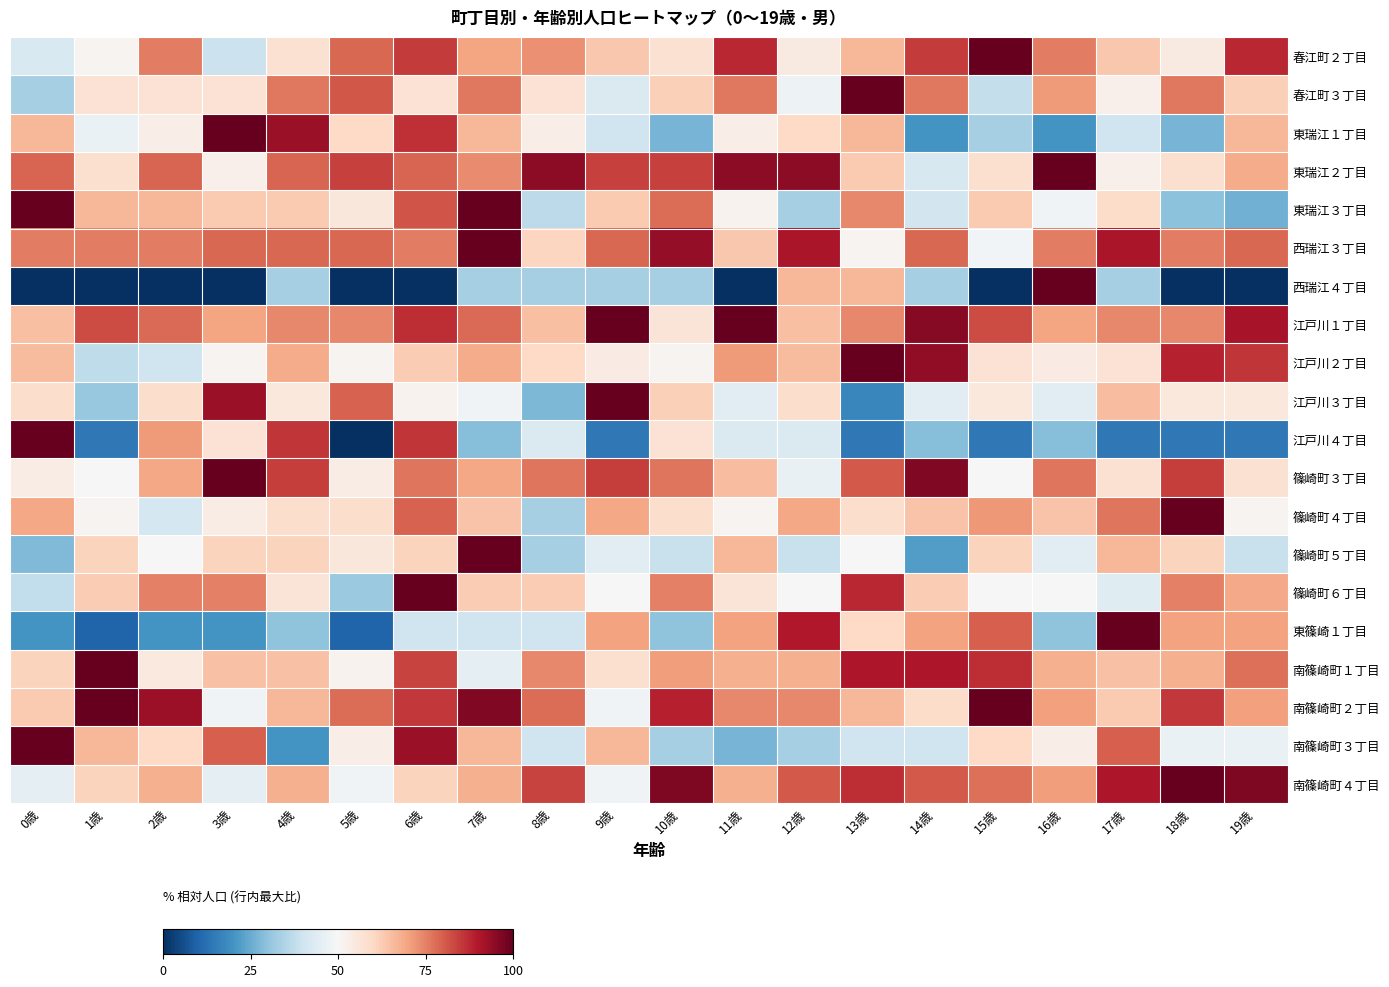

Reading left to right, list all the values displayed in this chart.

春江町２丁目: 0歳=42.4	1歳=51.5	2歳=75.8	3歳=39.4	4歳=57.6	5歳=78.8	6歳=84.8	7歳=69.7	8歳=72.7	9歳=63.6	10歳=57.6	11歳=87.9	12歳=54.5	13歳=66.7	14歳=84.8	15歳=100.0	16歳=75.8	17歳=63.6	18歳=54.5	19歳=87.9
春江町３丁目: 0歳=33.3	1歳=57.1	2歳=57.1	3歳=57.1	4歳=76.2	5歳=81.0	6歳=57.1	7歳=76.2	8歳=57.1	9歳=42.9	10歳=61.9	11歳=76.2	12歳=47.6	13歳=100.0	14歳=76.2	15歳=38.1	16歳=71.4	17歳=52.4	18歳=76.2	19歳=61.9
東瑞江１丁目: 0歳=66.7	1歳=46.7	2歳=53.3	3歳=100.0	4歳=93.3	5歳=60.0	6歳=86.7	7歳=66.7	8歳=53.3	9歳=40.0	10歳=26.7	11歳=53.3	12歳=60.0	13歳=66.7	14歳=20.0	15歳=33.3	16歳=20.0	17歳=40.0	18歳=26.7	19歳=66.7
東瑞江２丁目: 0歳=78.9	1歳=57.9	2歳=78.9	3歳=52.6	4歳=78.9	5歳=84.2	6歳=78.9	7歳=73.7	8歳=94.7	9歳=84.2	10歳=84.2	11歳=94.7	12歳=94.7	13歳=63.2	14歳=42.1	15歳=57.9	16歳=100.0	17歳=52.6	18歳=57.9	19歳=68.4
東瑞江３丁目: 0歳=100.0	1歳=66.7	2歳=66.7	3歳=63.0	4歳=63.0	5歳=55.6	6歳=81.5	7歳=100.0	8歳=37.0	9歳=63.0	10歳=77.8	11歳=51.9	12歳=33.3	13歳=74.1	14歳=40.7	15歳=63.0	16歳=48.1	17歳=59.3	18歳=29.6	19歳=25.9
西瑞江３丁目: 0歳=75.8	1歳=75.8	2歳=75.8	3歳=78.8	4歳=78.8	5歳=78.8	6歳=75.8	7歳=100.0	8歳=60.6	9歳=78.8	10歳=93.9	11歳=63.6	12歳=90.9	13歳=51.5	14歳=78.8	15歳=48.5	16歳=75.8	17歳=90.9	18歳=75.8	19歳=78.8
西瑞江４丁目: 0歳=0.0	1歳=0.0	2歳=0.0	3歳=0.0	4歳=33.3	5歳=0.0	6歳=0.0	7歳=33.3	8歳=33.3	9歳=33.3	10歳=33.3	11歳=0.0	12歳=66.7	13歳=66.7	14歳=33.3	15歳=0.0	16歳=100.0	17歳=33.3	18歳=0.0	19歳=0.0
江戸川１丁目: 0歳=65.2	1歳=82.6	2歳=78.3	3歳=69.6	4歳=73.9	5歳=73.9	6歳=87.0	7歳=78.3	8歳=65.2	9歳=100.0	10歳=56.5	11歳=100.0	12歳=65.2	13歳=73.9	14歳=95.7	15歳=82.6	16歳=69.6	17歳=73.9	18歳=73.9	19歳=91.3
江戸川２丁目: 0歳=65.7	1歳=37.1	2歳=40.0	3歳=51.4	4歳=68.6	5歳=51.4	6歳=62.9	7歳=68.6	8歳=60.0	9歳=54.3	10歳=51.4	11歳=71.4	12歳=65.7	13歳=100.0	14歳=94.3	15歳=57.1	16歳=54.3	17歳=57.1	18歳=88.6	19歳=85.7
江戸川３丁目: 0歳=58.6	1歳=31.0	2歳=58.6	3歳=93.1	4歳=55.2	5歳=79.3	6歳=51.7	7歳=48.3	8歳=27.6	9歳=100.0	10歳=62.1	11歳=44.8	12歳=58.6	13歳=17.2	14歳=44.8	15歳=55.2	16歳=44.8	17歳=65.5	18歳=55.2	19歳=55.2
江戸川４丁目: 0歳=100.0	1歳=14.3	2歳=71.4	3歳=57.1	4歳=85.7	5歳=0.0	6歳=85.7	7歳=28.6	8歳=42.9	9歳=14.3	10歳=57.1	11歳=42.9	12歳=42.9	13歳=14.3	14歳=28.6	15歳=14.3	16歳=28.6	17歳=14.3	18歳=14.3	19歳=14.3
篠崎町３丁目: 0歳=53.8	1歳=50.0	2歳=69.2	3歳=100.0	4歳=84.6	5歳=53.8	6歳=76.9	7歳=69.2	8歳=76.9	9歳=84.6	10歳=76.9	11歳=65.4	12歳=46.2	13歳=80.8	14歳=96.2	15歳=50.0	16歳=76.9	17歳=57.7	18歳=84.6	19歳=57.7
篠崎町４丁目: 0歳=69.2	1歳=51.3	2歳=41.0	3歳=53.8	4歳=59.0	5歳=59.0	6歳=79.5	7歳=64.1	8歳=33.3	9歳=69.2	10歳=59.0	11歳=51.3	12歳=69.2	13歳=59.0	14歳=64.1	15歳=71.8	16歳=64.1	17歳=76.9	18歳=100.0	19歳=51.3
篠崎町５丁目: 0歳=27.8	1歳=61.1	2歳=50.0	3歳=61.1	4歳=61.1	5歳=55.6	6歳=61.1	7歳=100.0	8歳=33.3	9歳=44.4	10歳=38.9	11歳=66.7	12歳=38.9	13歳=50.0	14歳=22.2	15歳=61.1	16歳=44.4	17歳=66.7	18歳=61.1	19歳=38.9
篠崎町６丁目: 0歳=37.5	1歳=62.5	2歳=75.0	3歳=75.0	4歳=56.2	5歳=31.2	6歳=100.0	7歳=62.5	8歳=62.5	9歳=50.0	10歳=75.0	11歳=56.2	12歳=50.0	13歳=87.5	14歳=62.5	15歳=50.0	16歳=50.0	17歳=43.8	18歳=75.0	19歳=68.8
東篠崎１丁目: 0歳=20.0	1歳=10.0	2歳=20.0	3歳=20.0	4歳=30.0	5歳=10.0	6歳=40.0	7歳=40.0	8歳=40.0	9歳=70.0	10歳=30.0	11歳=70.0	12歳=90.0	13歳=60.0	14歳=70.0	15歳=80.0	16歳=30.0	17歳=100.0	18歳=70.0	19歳=70.0
南篠崎町１丁目: 0歳=61.3	1歳=100.0	2歳=54.8	3歳=64.5	4歳=64.5	5歳=51.6	6歳=83.9	7歳=45.2	8歳=74.2	9歳=58.1	10歳=71.0	11歳=67.7	12歳=67.7	13歳=90.3	14歳=90.3	15歳=87.1	16歳=67.7	17歳=64.5	18歳=67.7	19歳=77.4
南篠崎町２丁目: 0歳=63.0	1歳=100.0	2歳=92.6	3歳=48.1	4歳=66.7	5歳=77.8	6歳=85.2	7歳=96.3	8歳=77.8	9歳=48.1	10歳=88.9	11歳=74.1	12歳=74.1	13歳=66.7	14歳=59.3	15歳=100.0	16歳=70.4	17歳=63.0	18歳=85.2	19歳=70.4
南篠崎町３丁目: 0歳=100.0	1歳=66.7	2歳=60.0	3歳=80.0	4歳=20.0	5歳=53.3	6歳=93.3	7歳=66.7	8歳=40.0	9歳=66.7	10歳=33.3	11歳=26.7	12歳=33.3	13歳=40.0	14歳=40.0	15歳=60.0	16歳=53.3	17歳=80.0	18歳=46.7	19歳=46.7
南篠崎町４丁目: 0歳=45.2	1歳=61.3	2歳=67.7	3歳=45.2	4歳=67.7	5歳=48.4	6歳=61.3	7歳=67.7	8歳=83.9	9歳=48.4	10歳=96.8	11歳=67.7	12歳=80.6	13歳=87.1	14歳=80.6	15歳=77.4	16歳=71.0	17歳=90.3	18歳=100.0	19歳=96.8